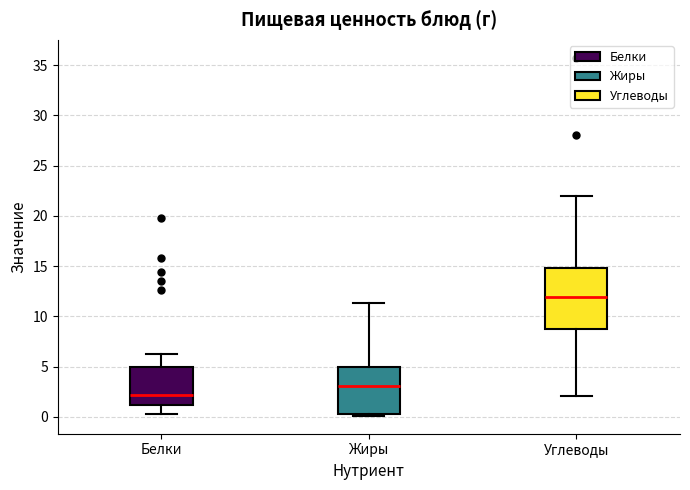

Reading left to right, transcribe this box plot: for each box, give where its median line is, the range the box spans, and where its two whiskers end, as read against the y-axis. The values are not printed on the chart, so give them approximately, as read against the axis.

Белки: median 2.0, box 1.0 to 5.0, whiskers 0.5 to 6.5
Жиры: median 3.0, box 0.0 to 5.0, whiskers 0.0 to 11.5
Углеводы: median 12.0, box 9.0 to 15.0, whiskers 2.0 to 22.0